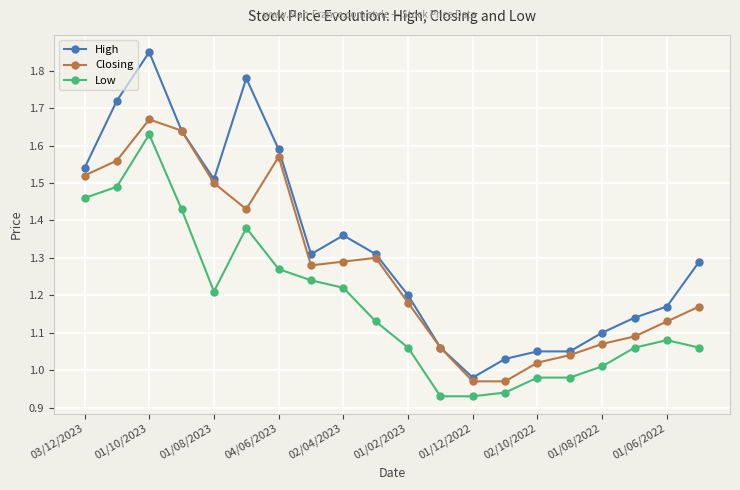

True or false: High has more than 0 points higher than both neighbors.

True